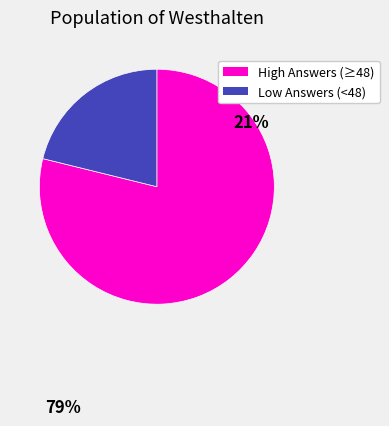

Is there any slice that represents more than half of the pie?

Yes